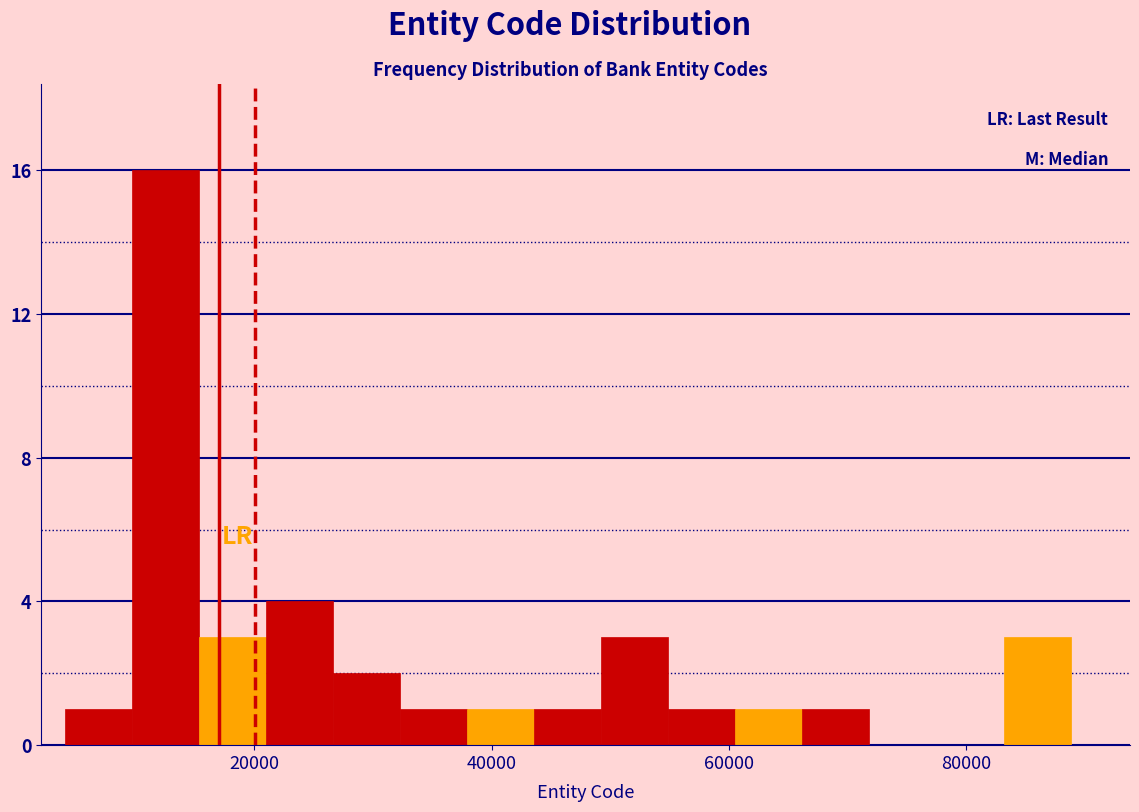

Read against the x-axis, roughly where is the centre of the tallest bar?

12000